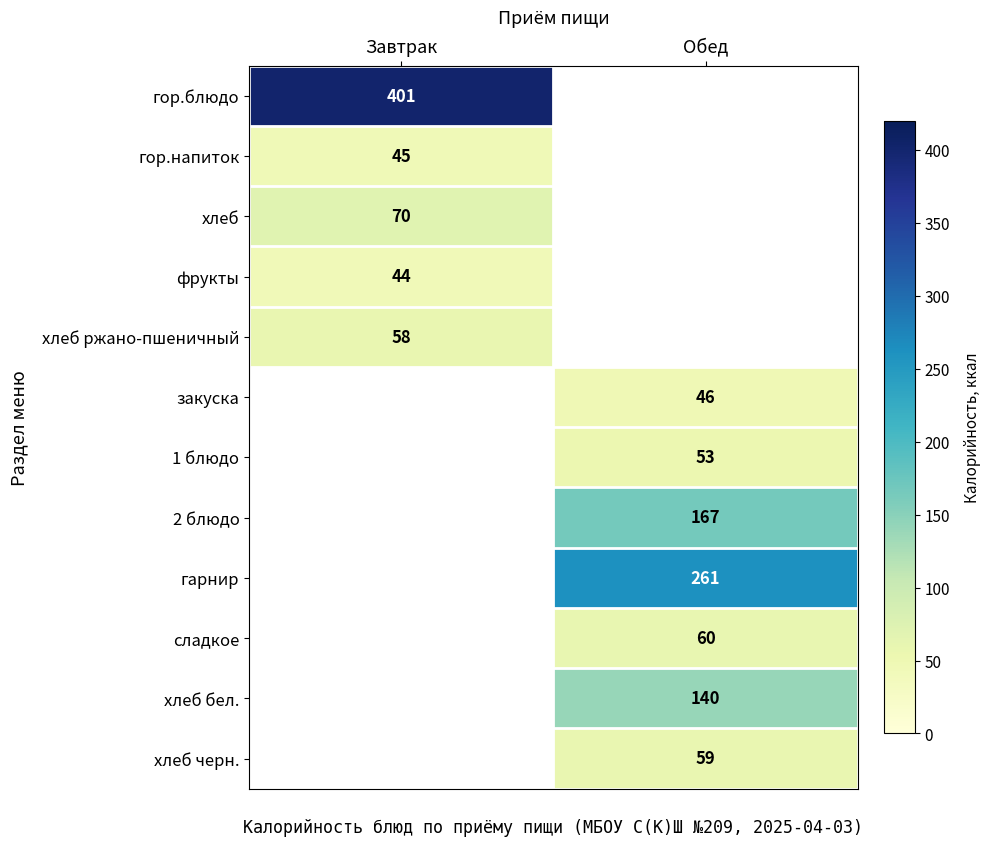

Is it true that закуска equals 46 at Обед?

True